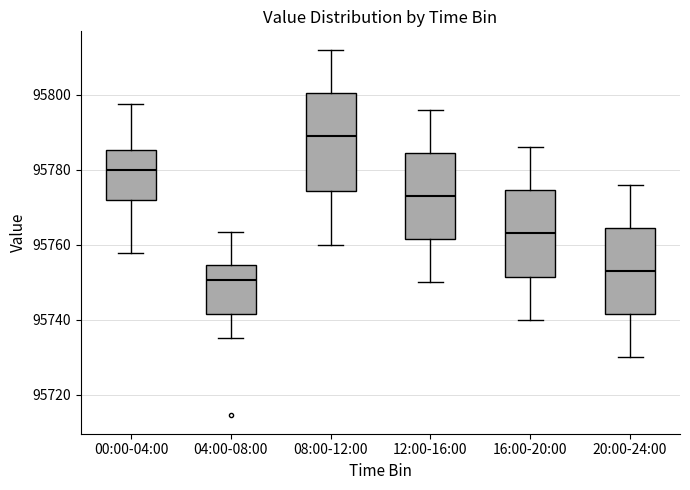

Reading left to right, read every box against the y-axis: the position of its median line, the range the box covers, and the ends of its whiskers. The values are not printed on the chart, so give them approximately, as read against the axis.

00:00-04:00: median 95780, box 95772 to 95786, whiskers 95758 to 95798
04:00-08:00: median 95750, box 95742 to 95754, whiskers 95736 to 95764
08:00-12:00: median 95790, box 95774 to 95800, whiskers 95760 to 95812
12:00-16:00: median 95774, box 95762 to 95784, whiskers 95750 to 95796
16:00-20:00: median 95764, box 95752 to 95774, whiskers 95740 to 95786
20:00-24:00: median 95754, box 95742 to 95764, whiskers 95730 to 95776